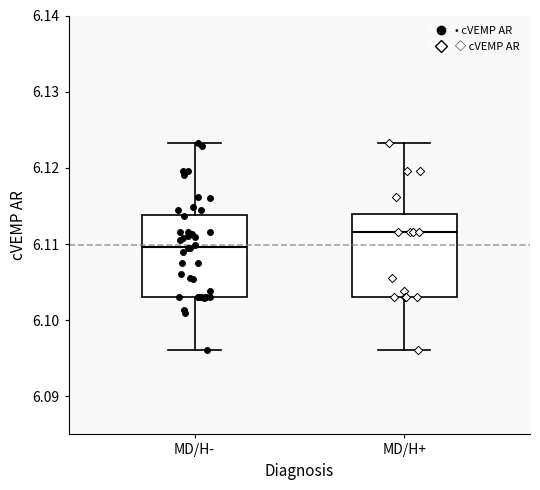

Reading left to right, read every box against the y-axis: the position of its median line, the range the box covers, and the ends of its whiskers. The values are not printed on the chart, so give them approximately, as read against the axis.

MD/H-: median 6.110, box 6.103 to 6.114, whiskers 6.096 to 6.123
MD/H+: median 6.112, box 6.103 to 6.114, whiskers 6.096 to 6.123